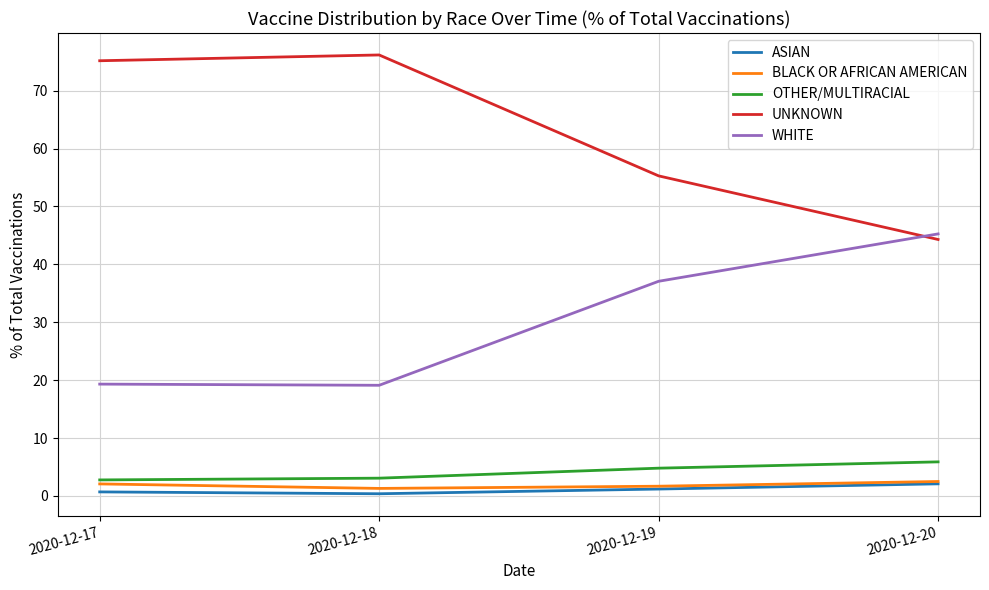

True or false: BLACK OR AFRICAN AMERICAN has more than 1 points higher than both neighbors.

False